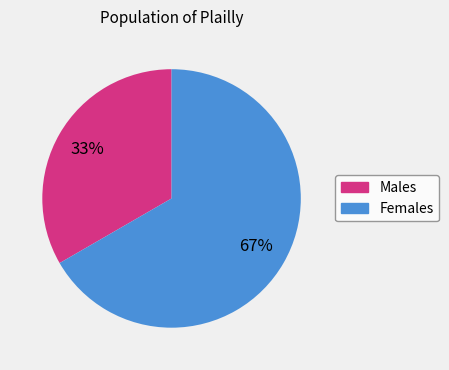

To the nearest percent, what is the average slice percentage?

50%